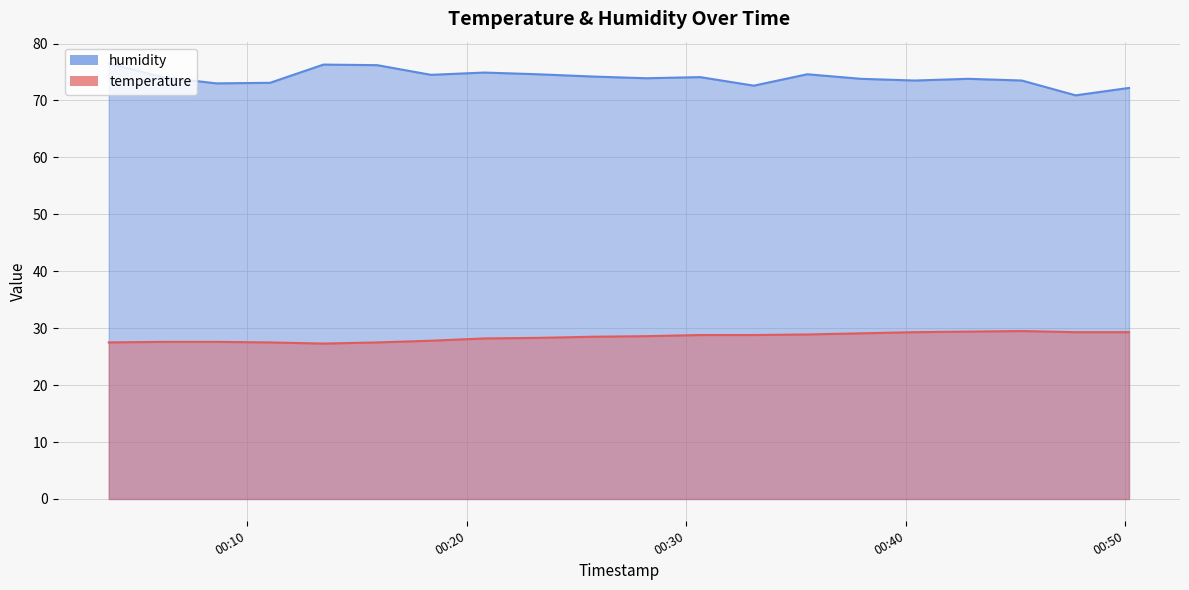

What is the average value of the temperature series?

28.4